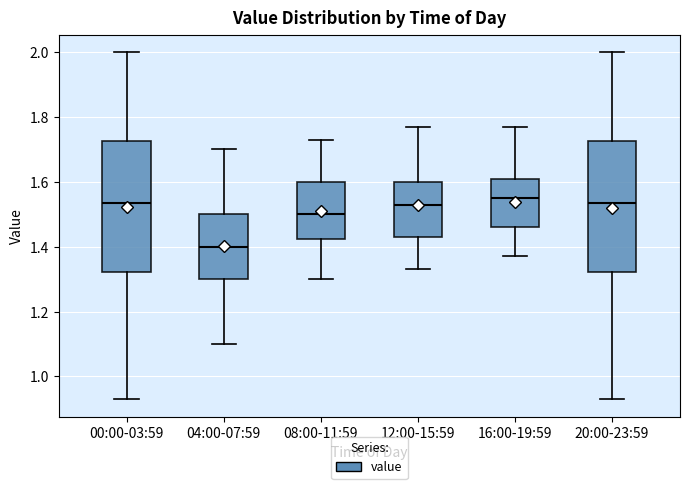

Reading left to right, transcribe this box plot: for each box, give where its median line is, the range the box spans, and where its two whiskers end, as read against the y-axis. The values are not printed on the chart, so give them approximately, as read against the axis.

00:00-03:59: median 1.54, box 1.32 to 1.72, whiskers 0.94 to 2.00
04:00-07:59: median 1.40, box 1.30 to 1.50, whiskers 1.10 to 1.70
08:00-11:59: median 1.50, box 1.42 to 1.60, whiskers 1.30 to 1.74
12:00-15:59: median 1.54, box 1.44 to 1.60, whiskers 1.34 to 1.78
16:00-19:59: median 1.56, box 1.46 to 1.60, whiskers 1.38 to 1.78
20:00-23:59: median 1.54, box 1.32 to 1.72, whiskers 0.94 to 2.00